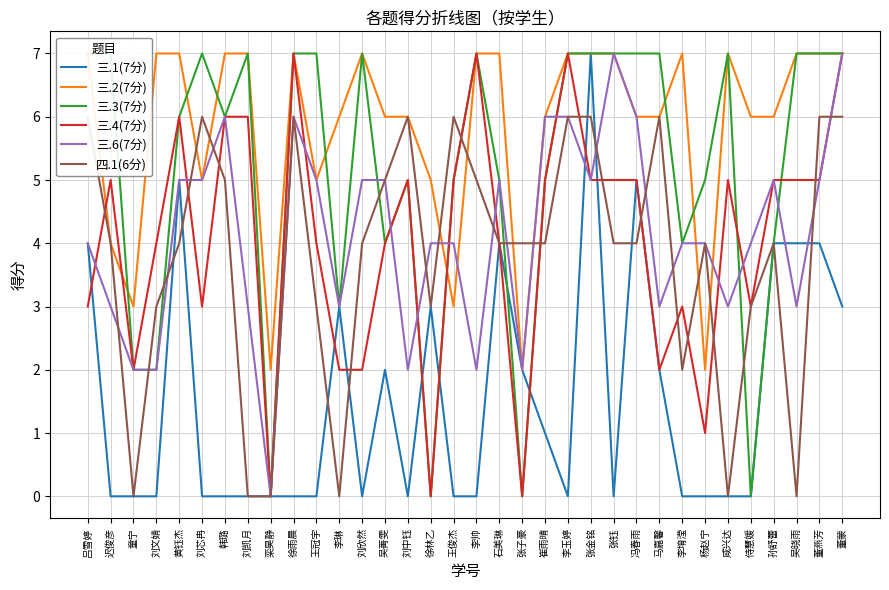

What is the total value across all series at 张金铭?

37